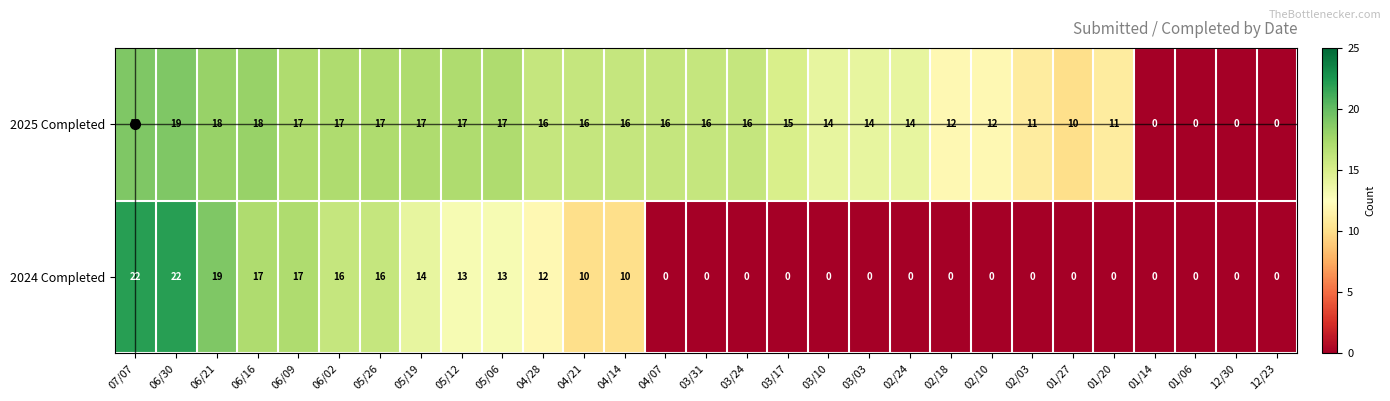

Which series has the widest spread of values?

2024 Completed